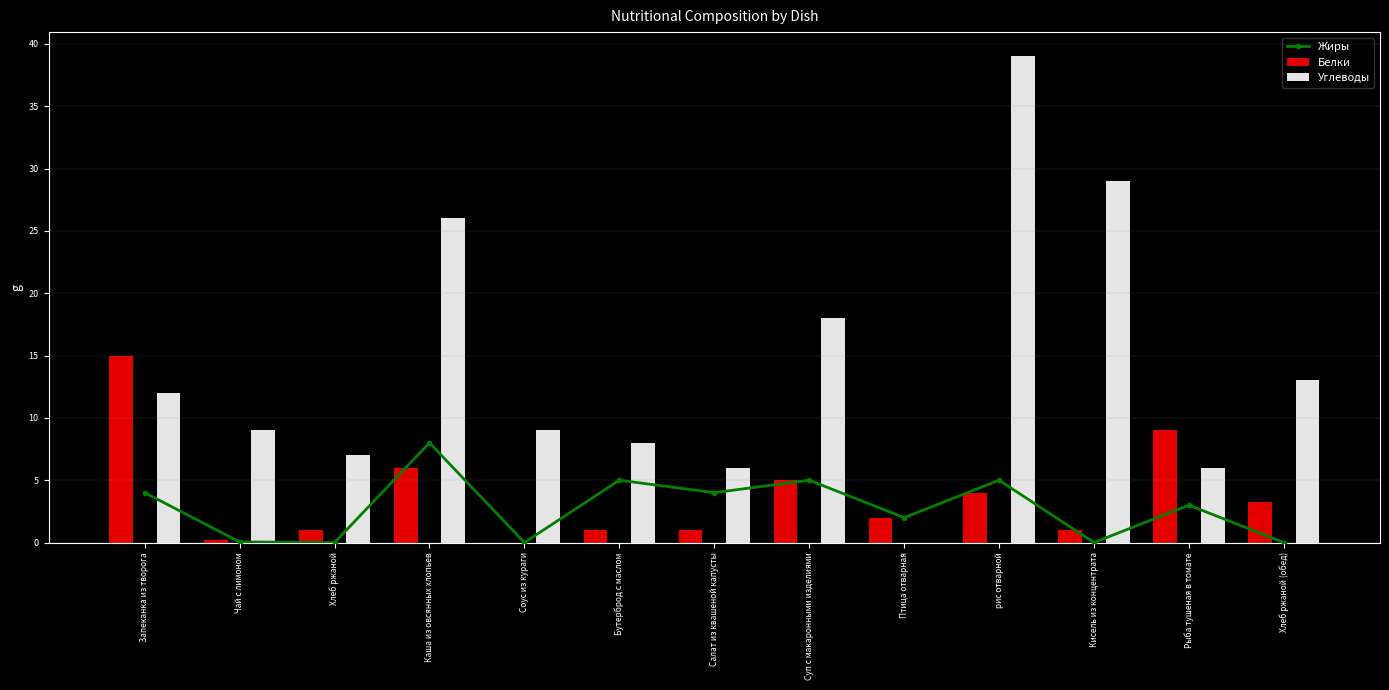

List the series in order of their peak value, highest first.

Углеводы, Белки, Жиры